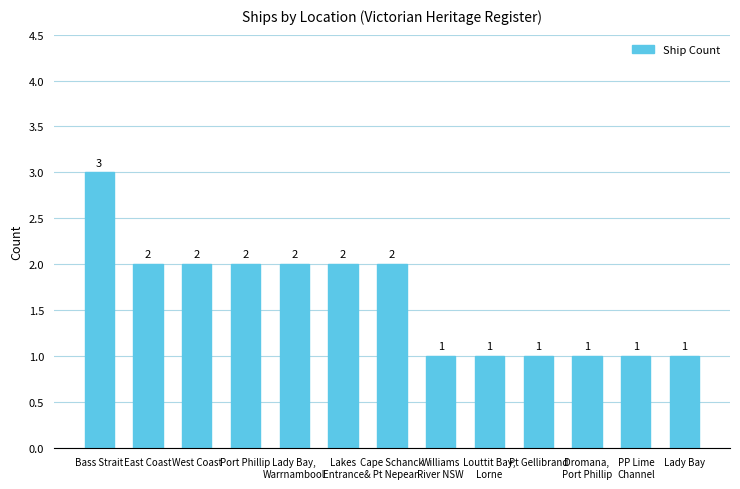

At which label does the data first exceed 2?

Bass Strait